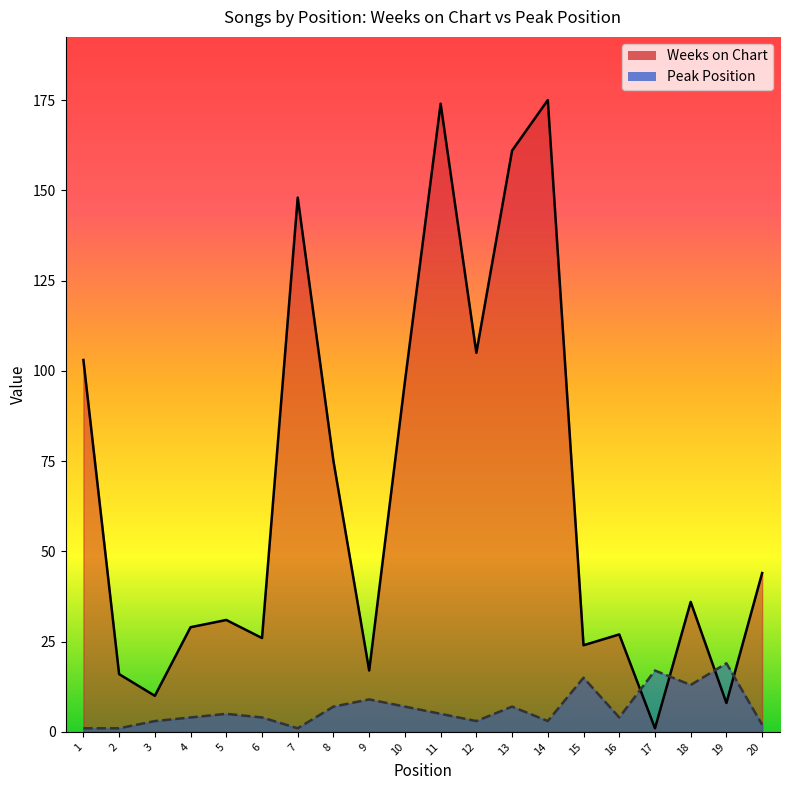

Which has a higher value, 12 or 18?

12